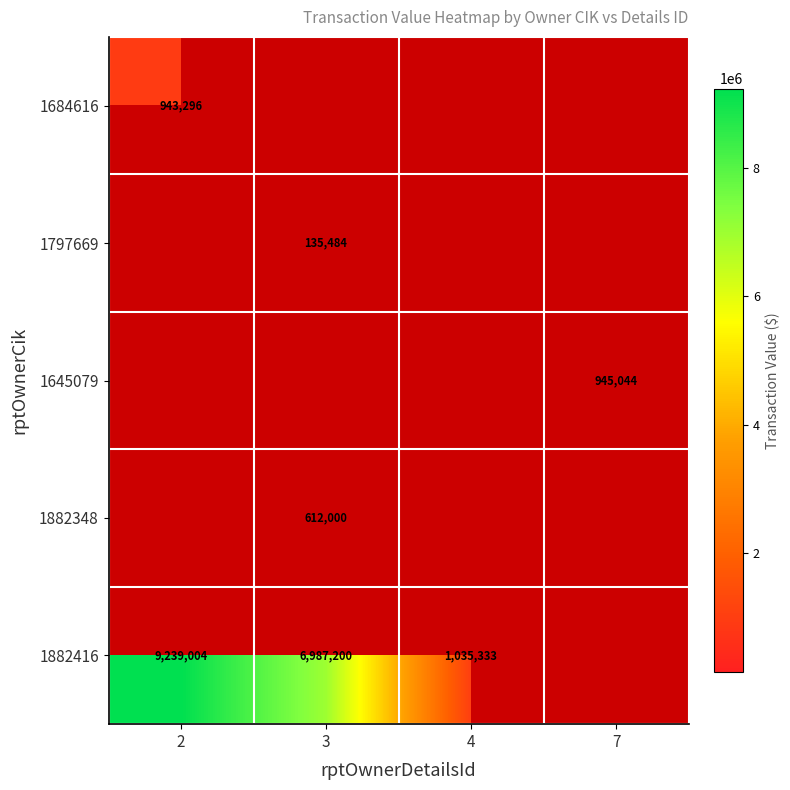

How many categories are shown in the chart?

4